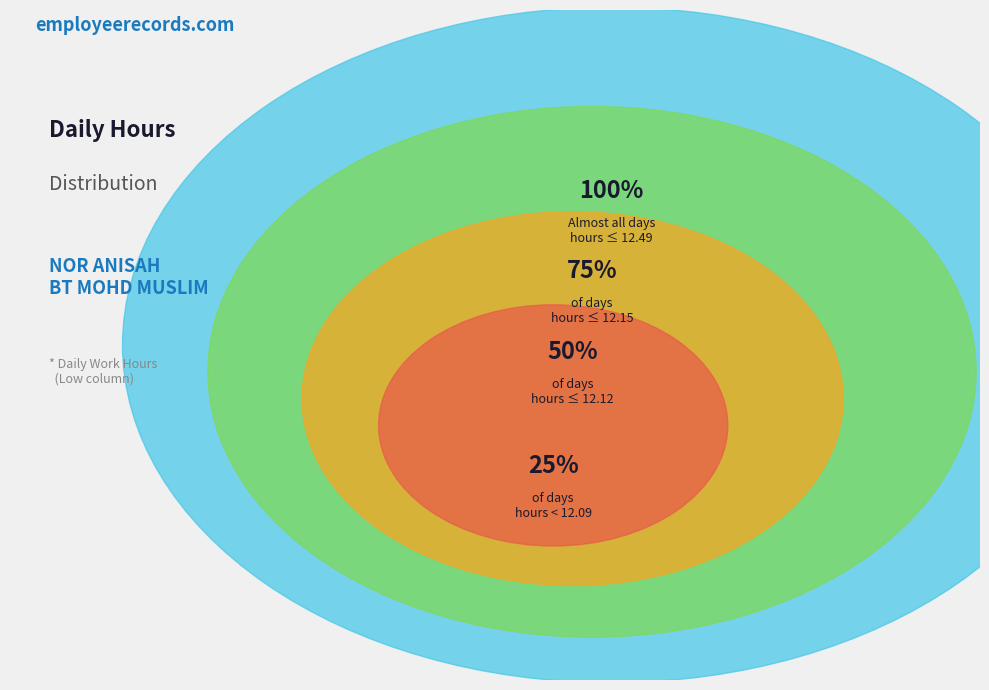

True or false: Day 27 accounts for 1% of the total.

False